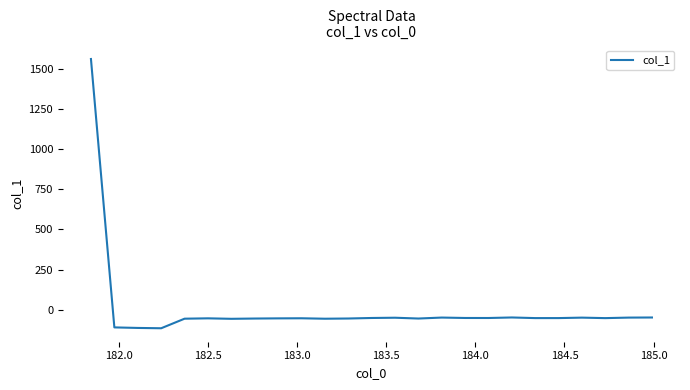

What is the greatest value displayed?

1563.1